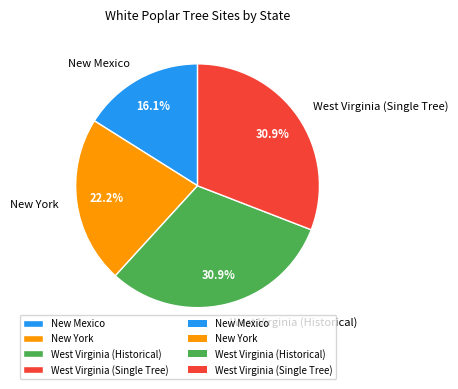

Count the number of slices in the pie.

4